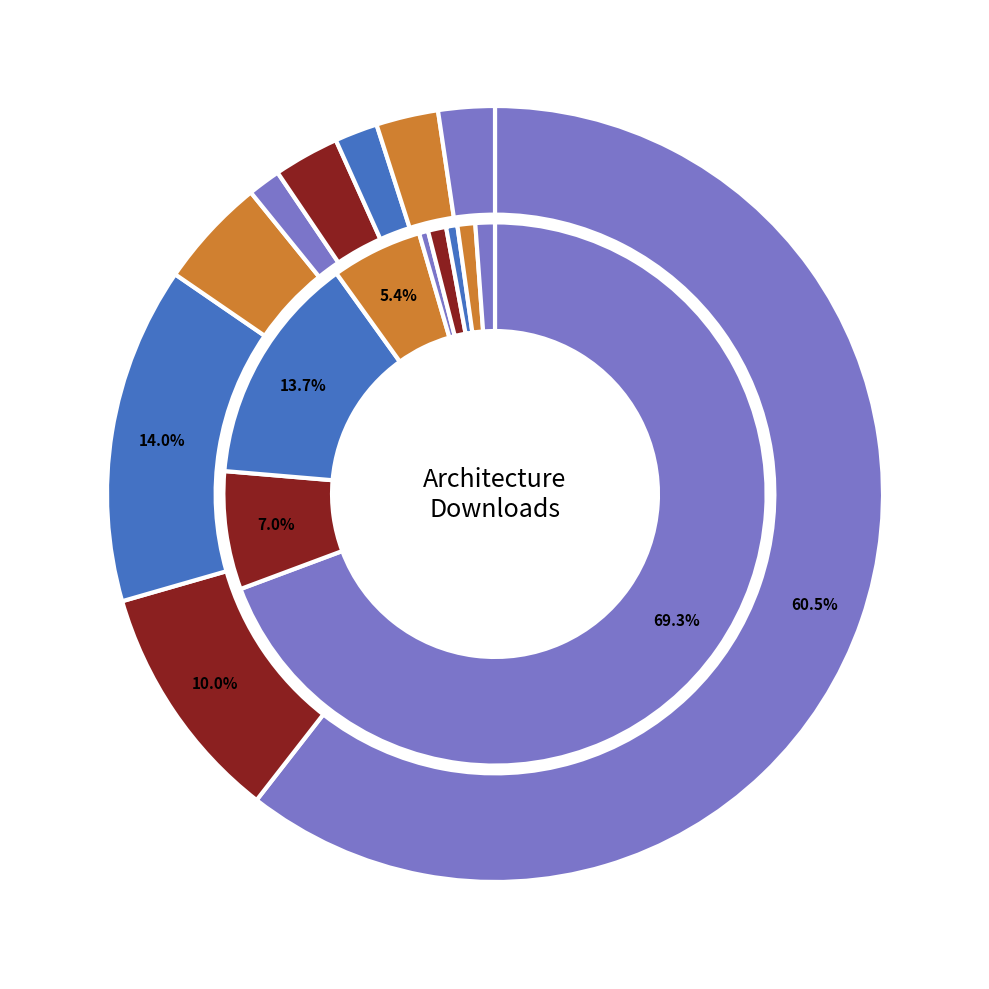

To the nearest percent, what is the combined percentage of x86 and armv6l?

11%